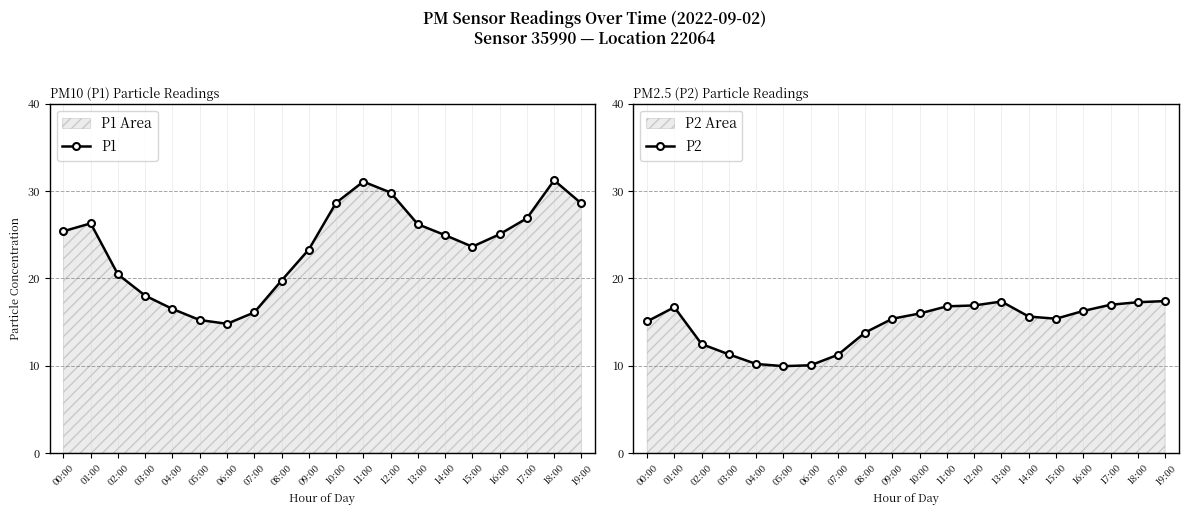

What is the highest value of the P1 series?

31.2